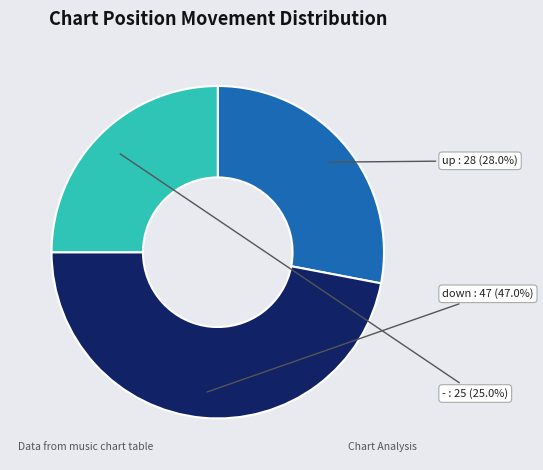

To the nearest percent, what is the difference between the largest and smallest slice percentages?

22%